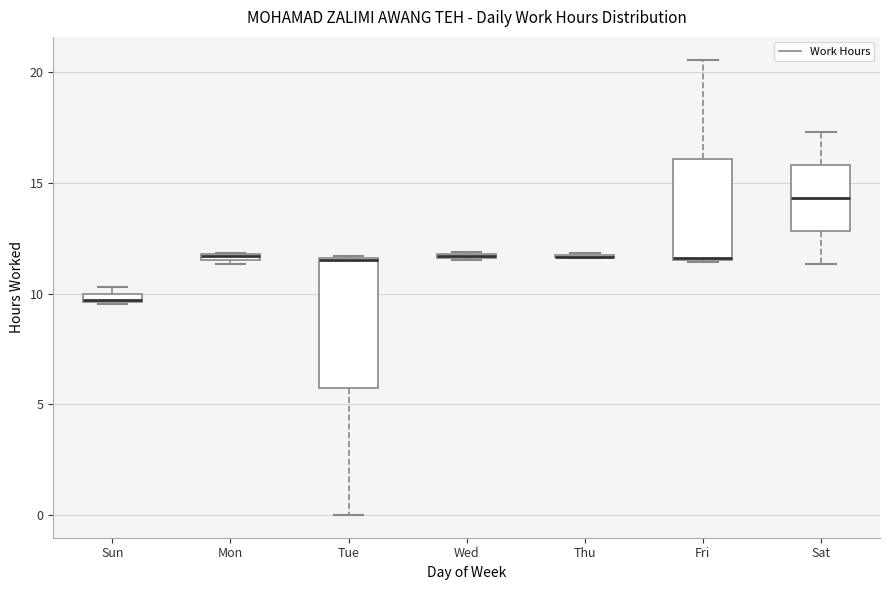

Comparing the boxes themselves (not the whiskers), which one is the tallest?

Tue